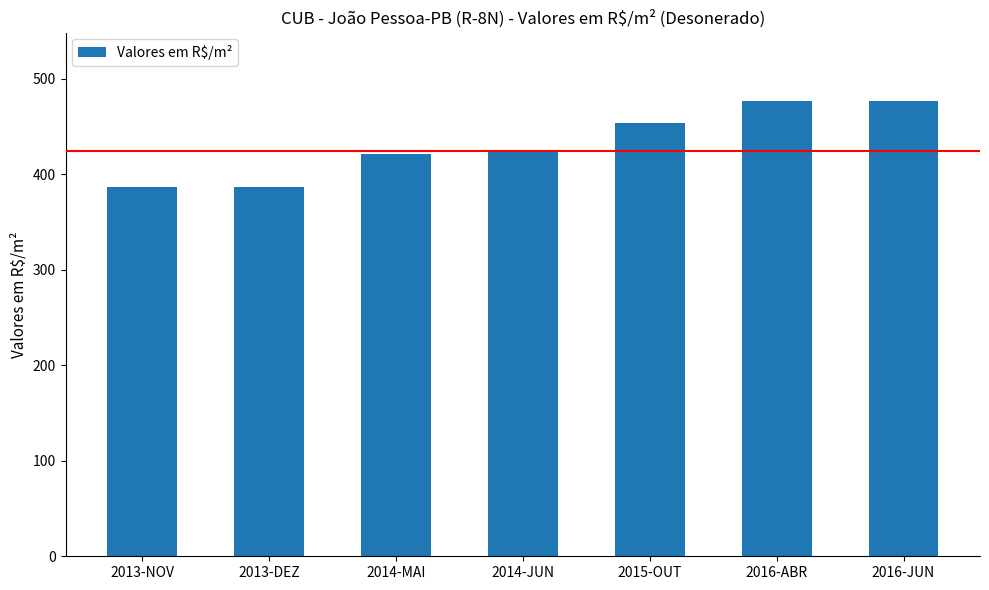

Does the chart contain stacked bars?

No